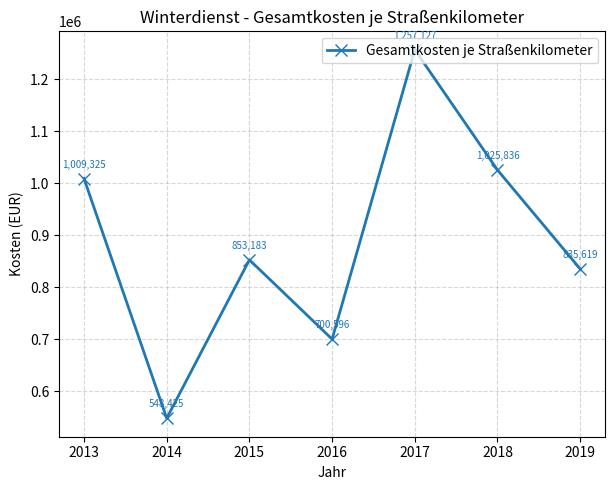

How many values are below 853183?

3